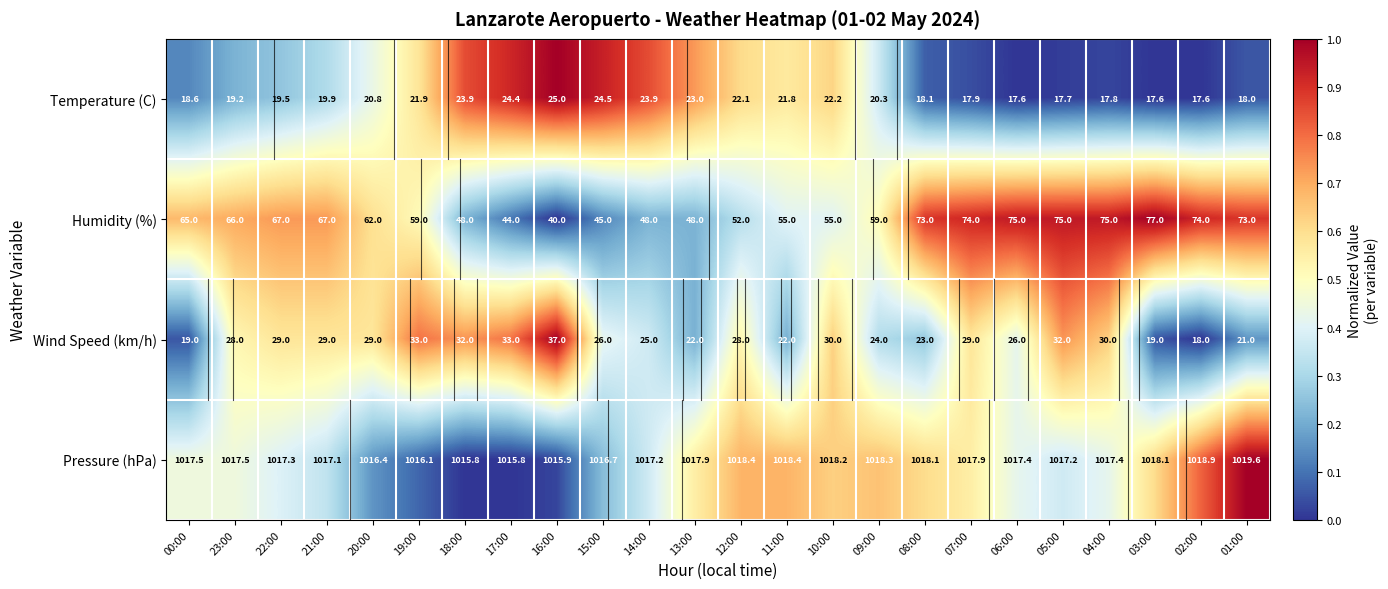

What is the average value of the Wind Speed (km/h) series?

26.8